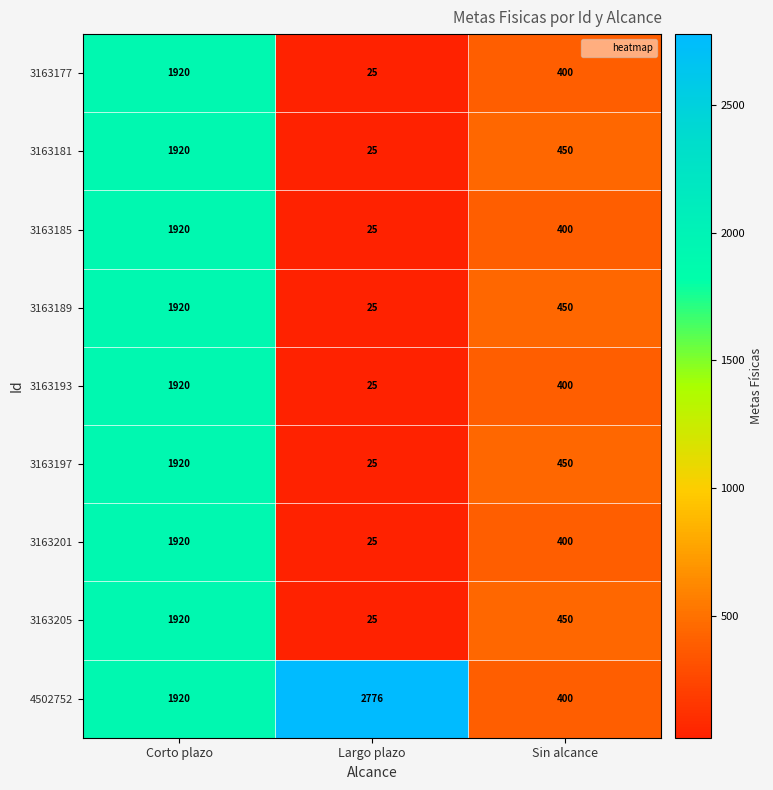

At which category is the sum across all series the highest?

Corto plazo